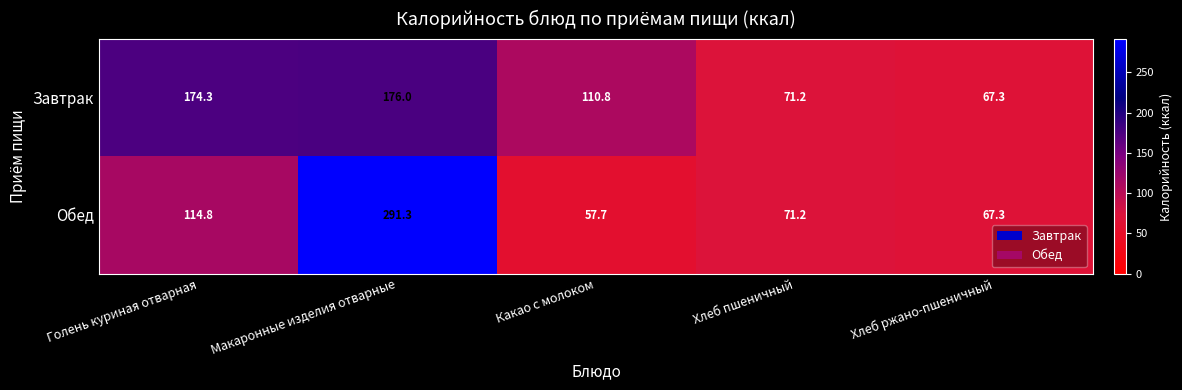

Which series has the largest range (max minus min)?

Обед